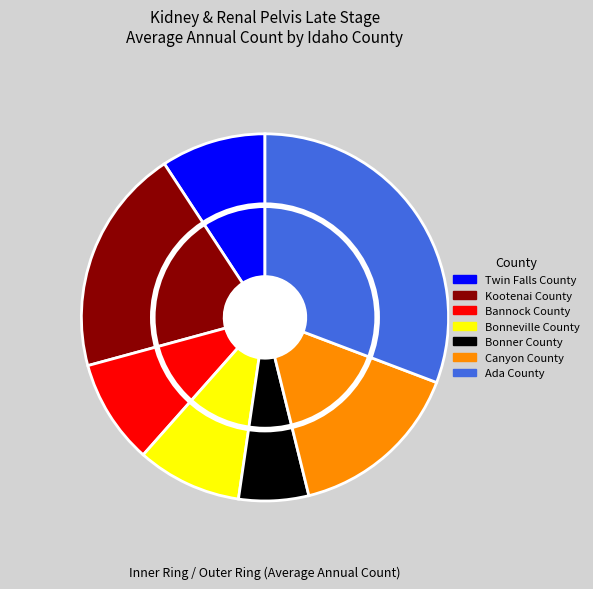

Count the number of slices in the pie.

7